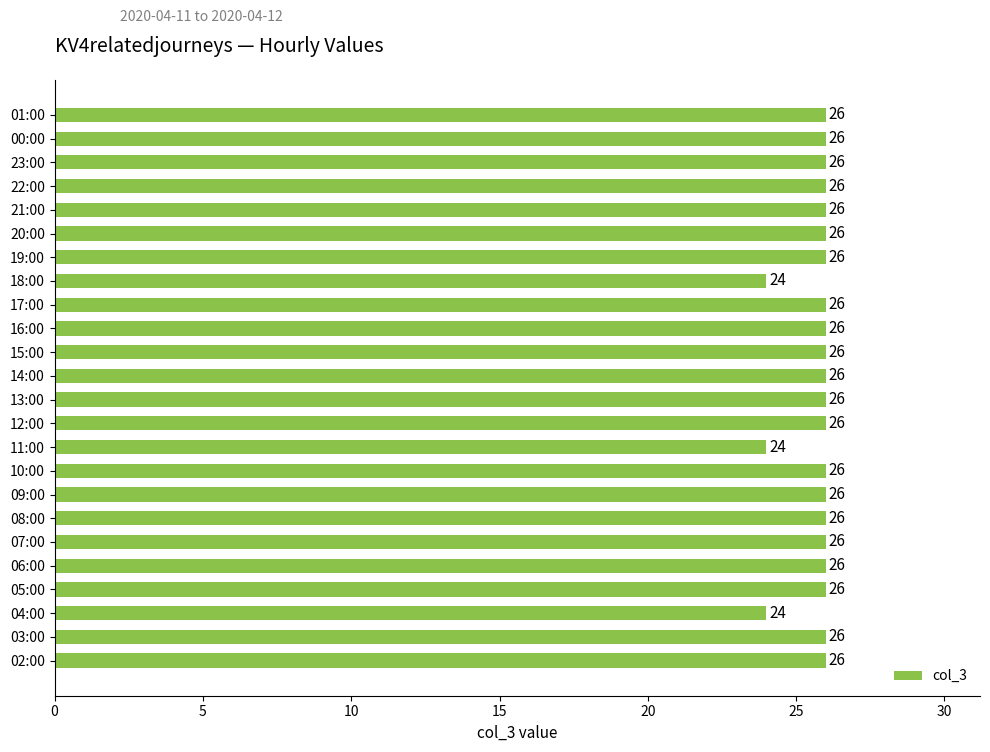

Reading top to bottom, extract all data points from this chart.

01:00=26	00:00=26	23:00=26	22:00=26	21:00=26	20:00=26	19:00=26	18:00=24	17:00=26	16:00=26	15:00=26	14:00=26	13:00=26	12:00=26	11:00=24	10:00=26	09:00=26	08:00=26	07:00=26	06:00=26	05:00=26	04:00=24	03:00=26	02:00=26